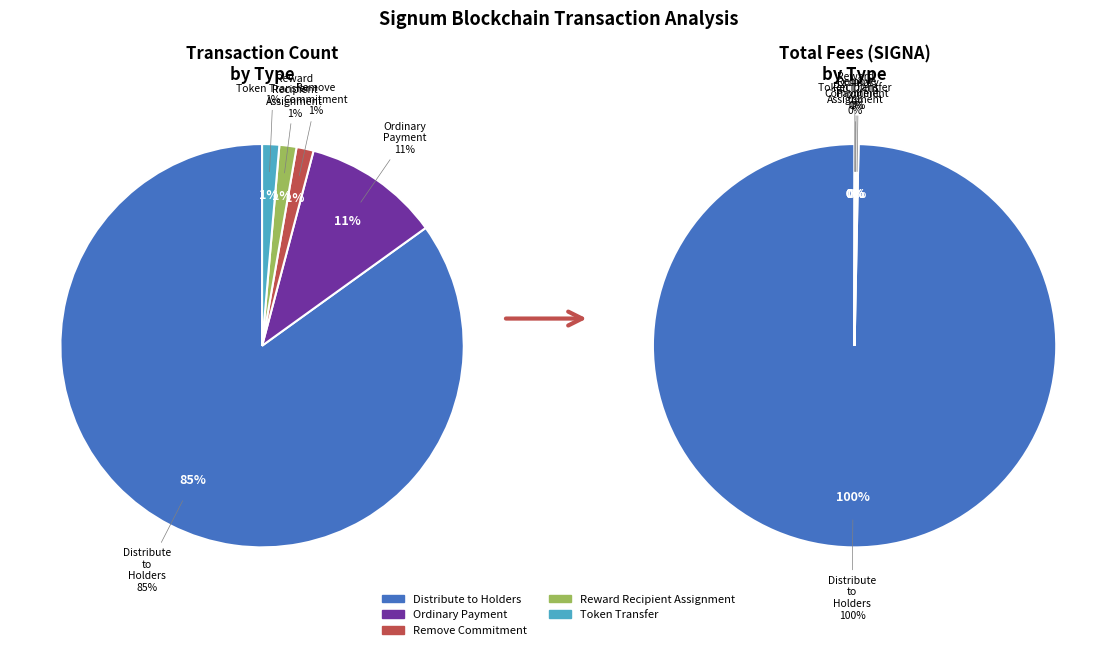

Is it true that Remove Commitment is 11% of the pie?

False